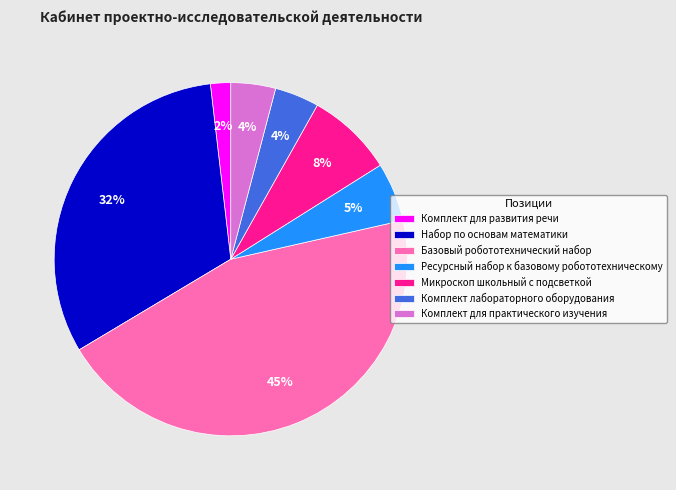

Between Комплект для развития речи and Комплект лабораторного оборудования, which is larger?

Комплект лабораторного оборудования